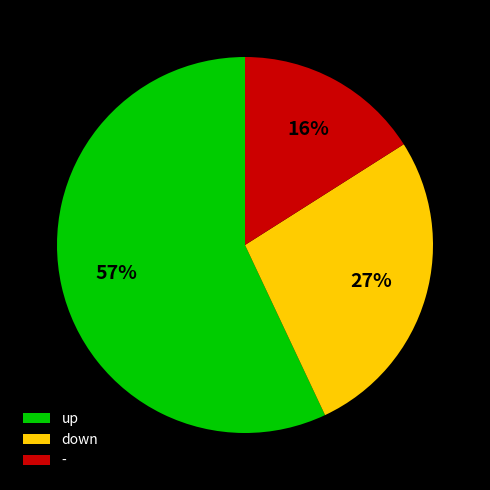

What is the majority slice?

up